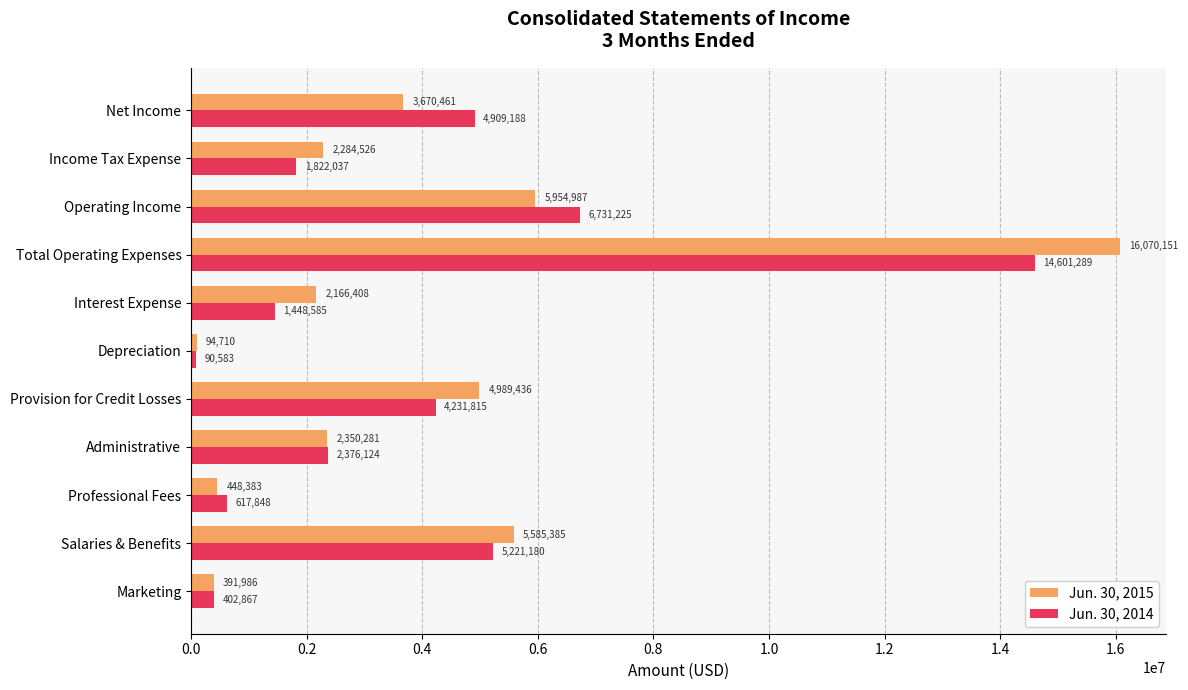

At which label does Jun. 30, 2014 reach its minimum?

Depreciation